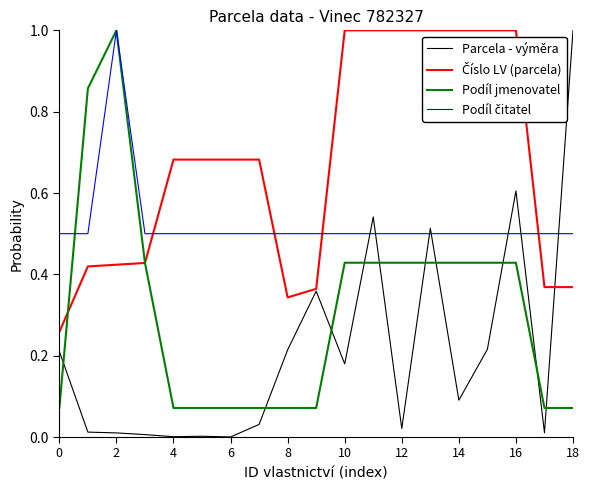

What is the greatest value displayed?

1.0